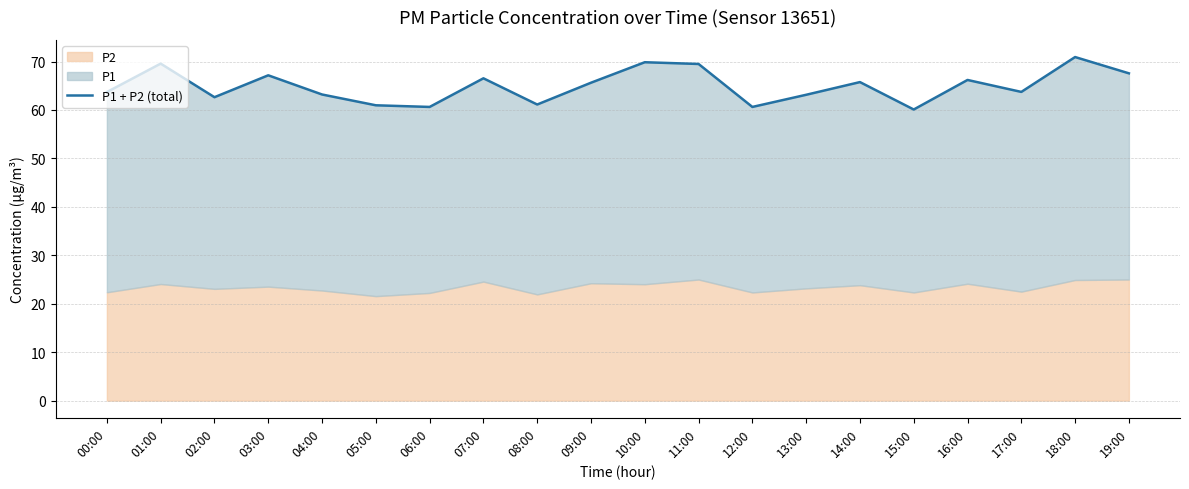

What is the average value?

64.9